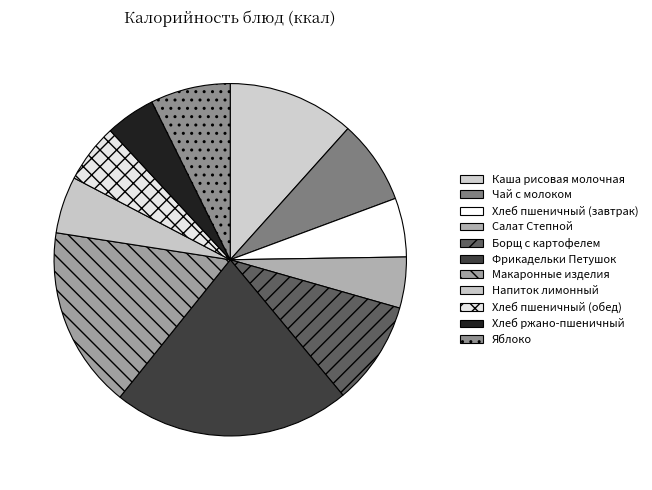

What is the change in value from Салат Степной to Хлеб ржано-пшеничный?

-1